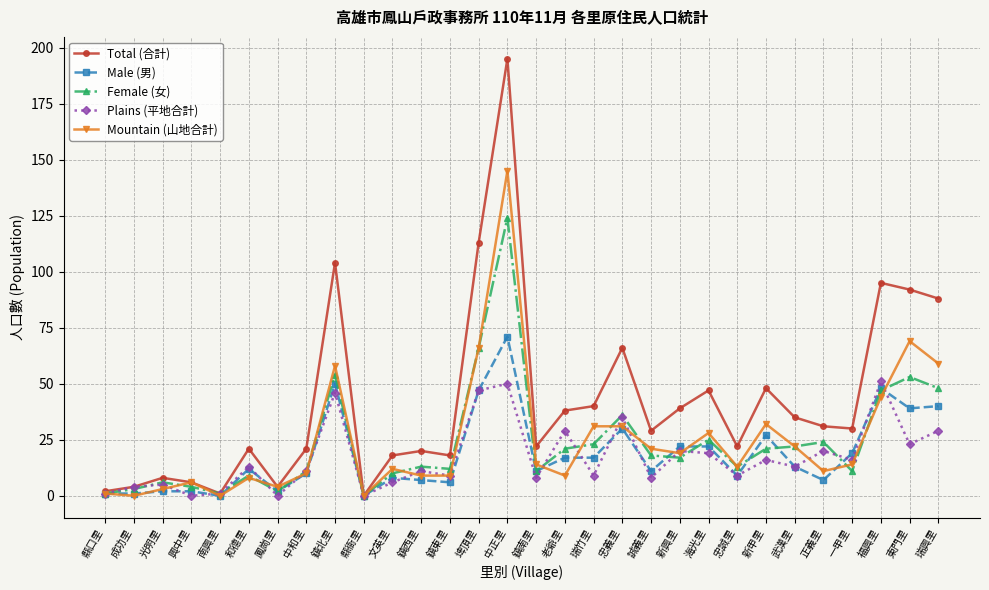

Count the number of categories in the chart.

30